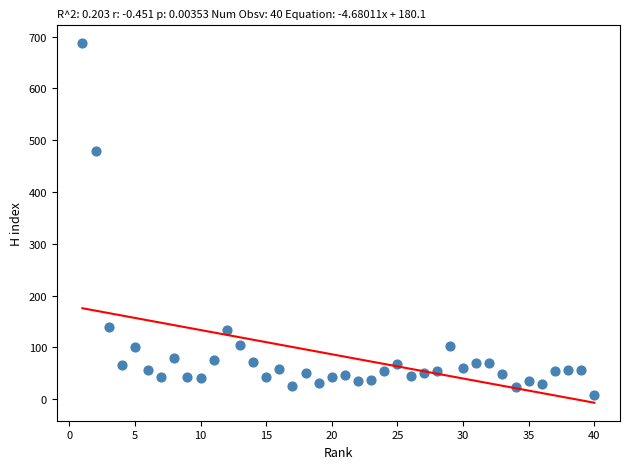

What Y value in the scatter plot is closest to 347?

479